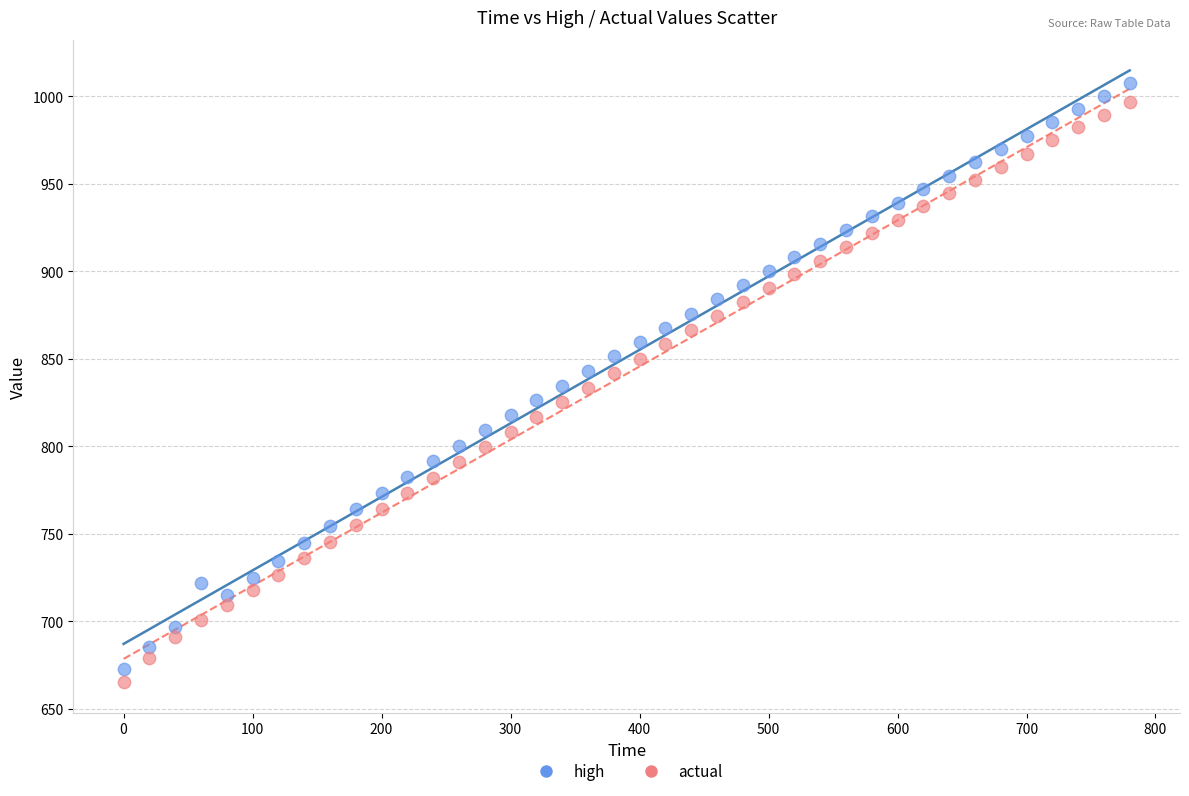

Which series has the widest spread of Y values?

high